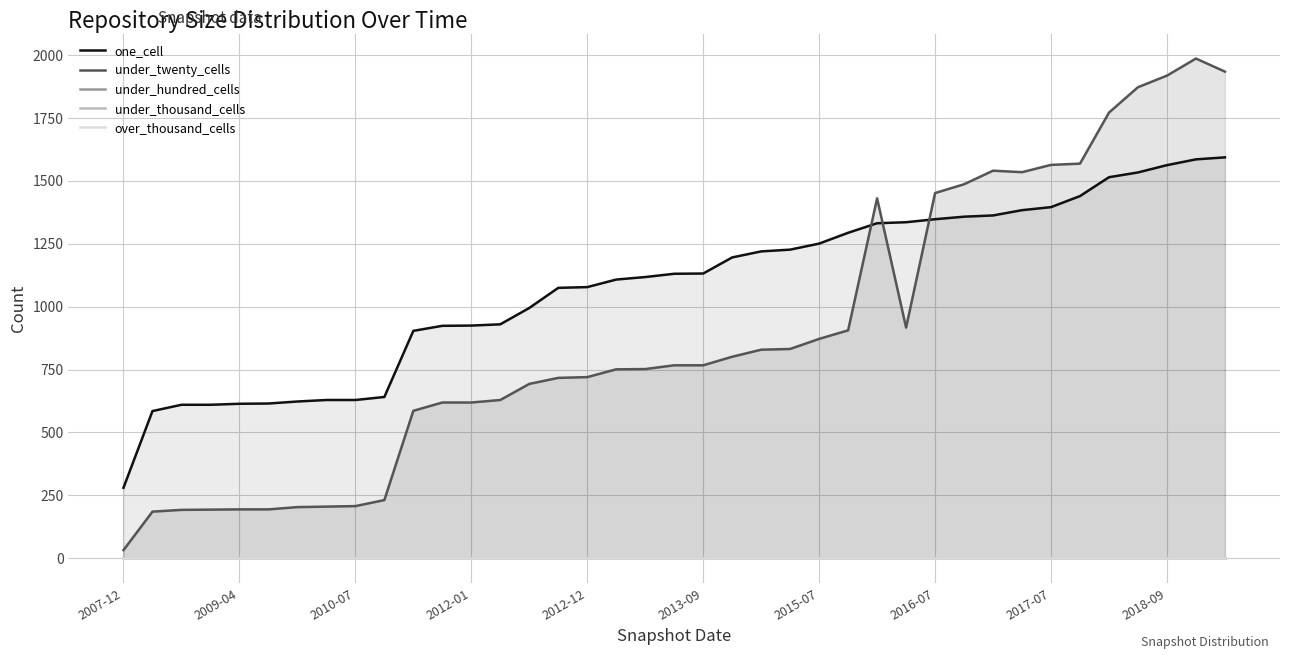

How many data points in one_cell are less than 1131?

19